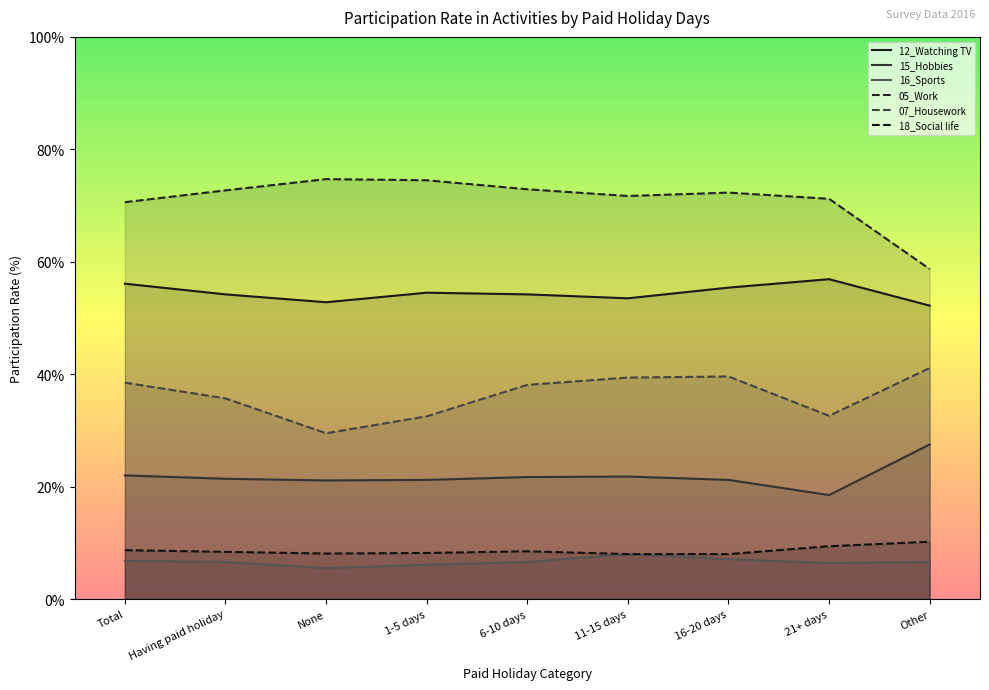

Which series has the largest total across all categories?

05_Work